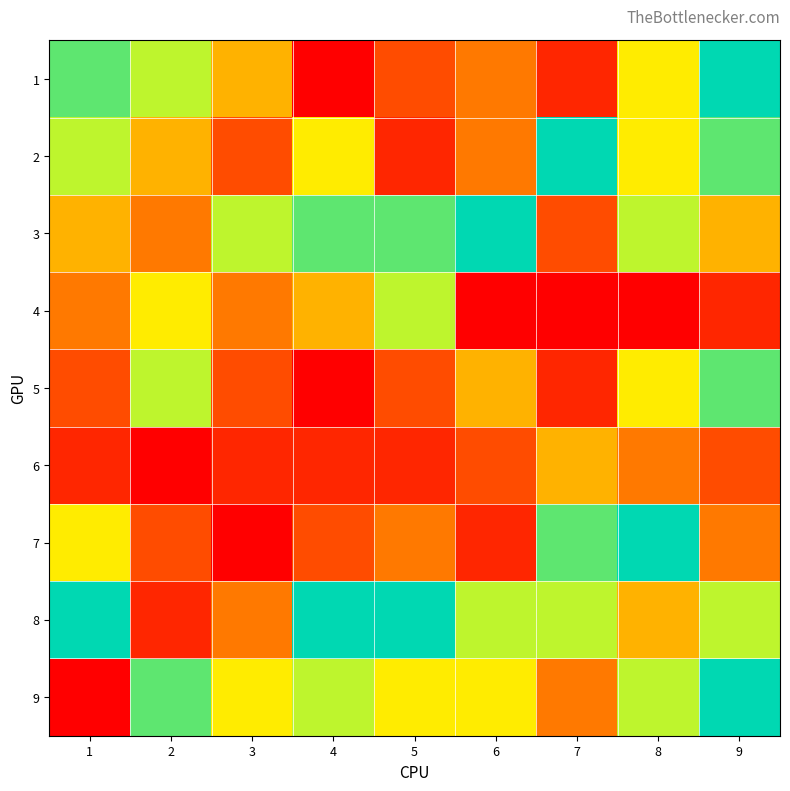

Which category has the lowest value across all series?

4